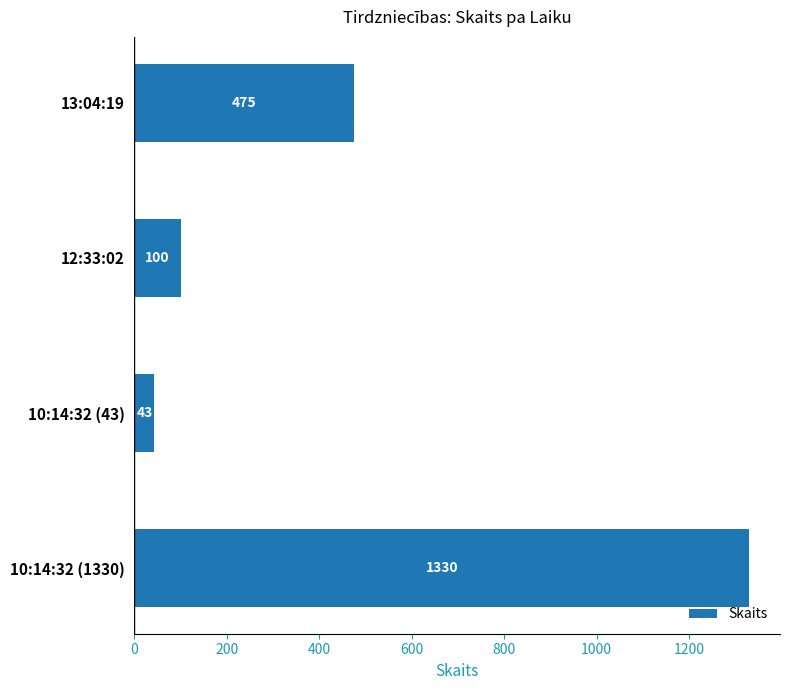

Reading bottom to top, extract all data points from this chart.

10:14:32 (1330)=1330	10:14:32 (43)=43	12:33:02=100	13:04:19=475